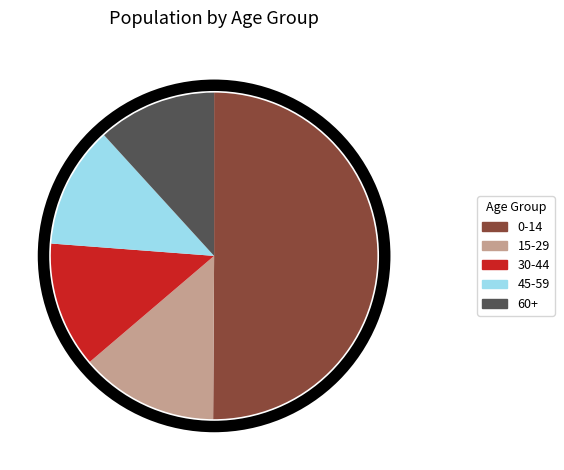

Combined, what portion of the pie is 30-44 and 0-14?

62.5%